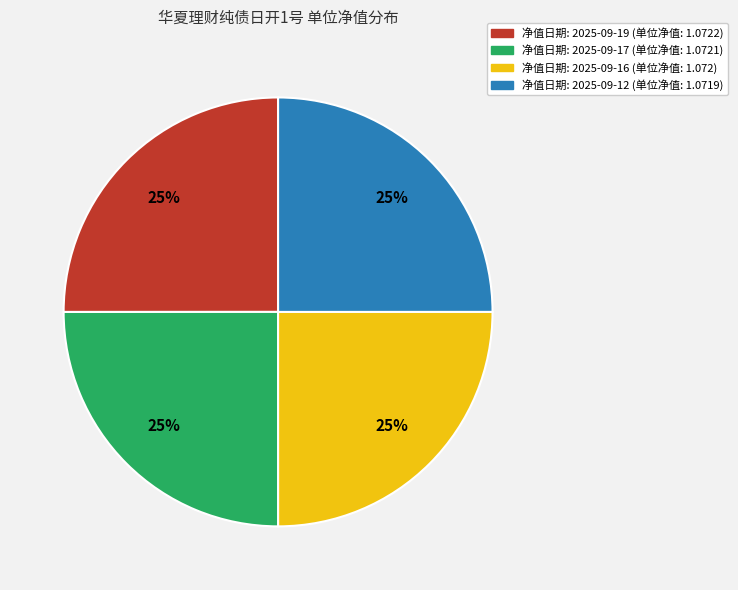

Is there any slice that represents more than half of the pie?

No